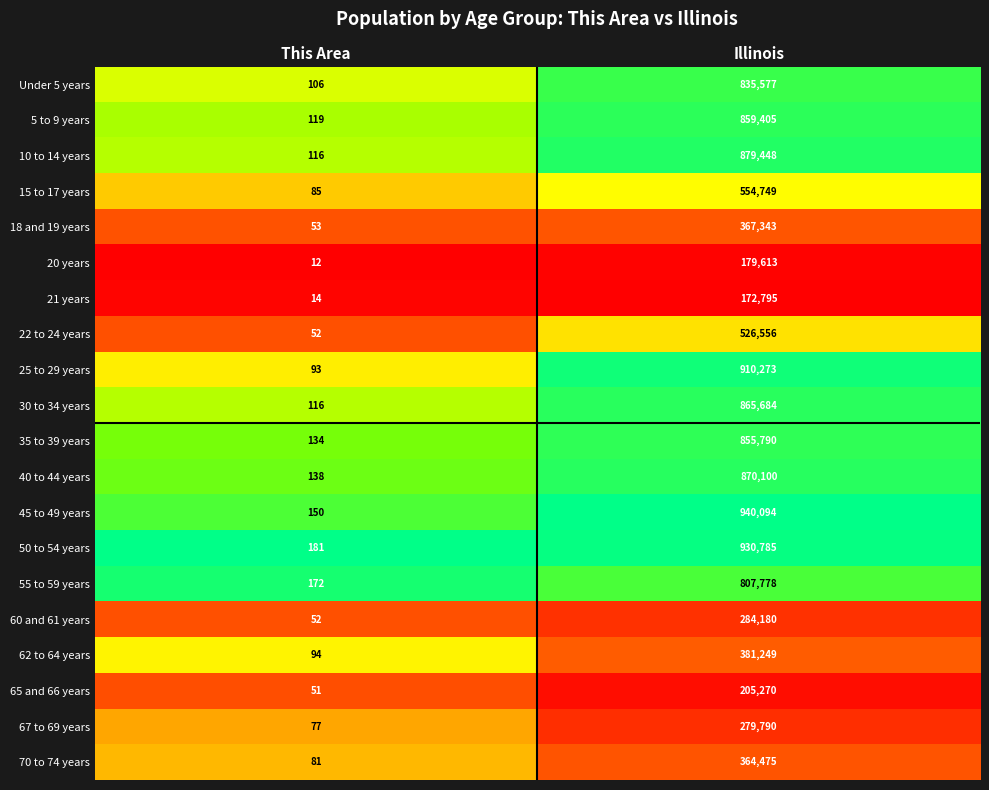

Where is 40 to 44 years nearest to the value 435119?

This Area